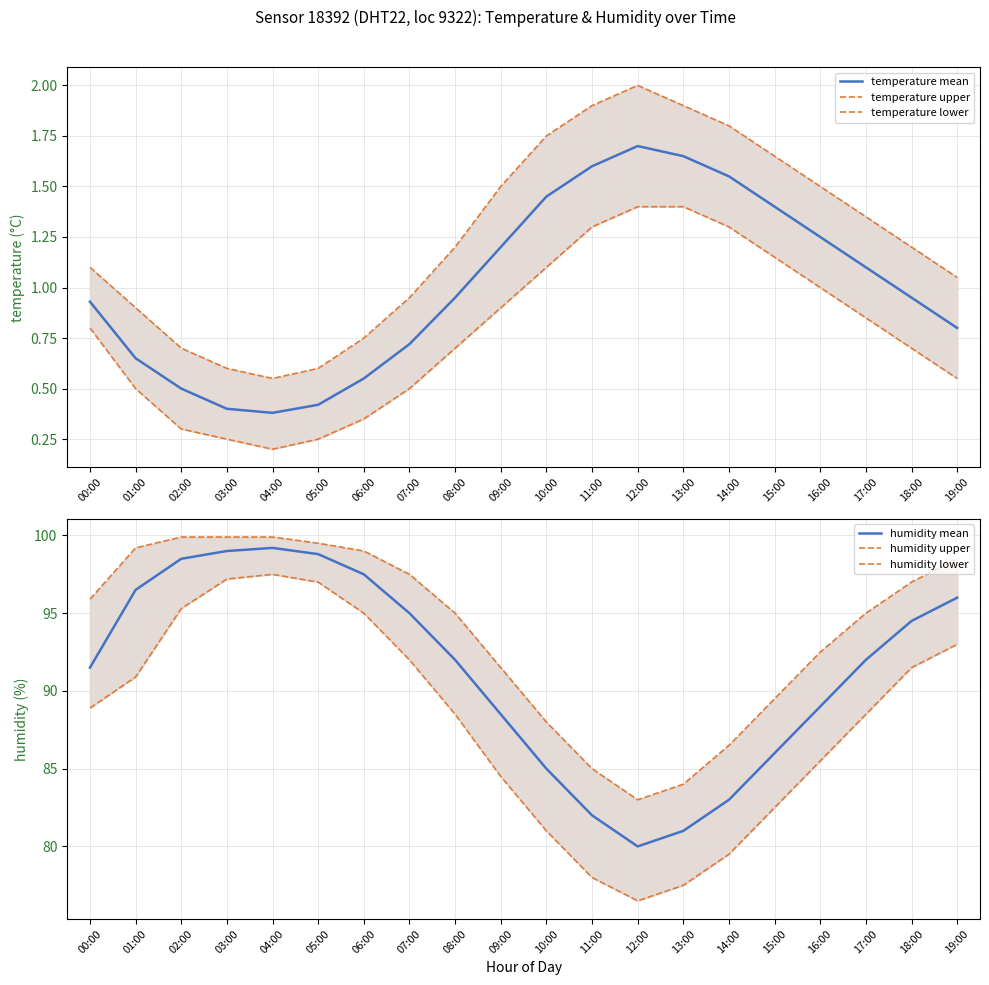

Which has a higher value, 10:00 or 11:00?

11:00